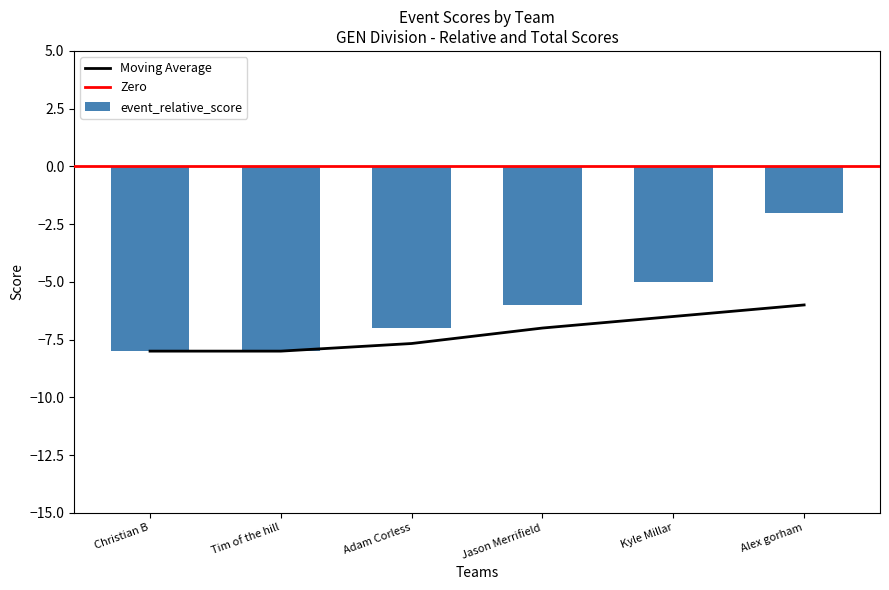

Does the chart contain any negative values?

Yes